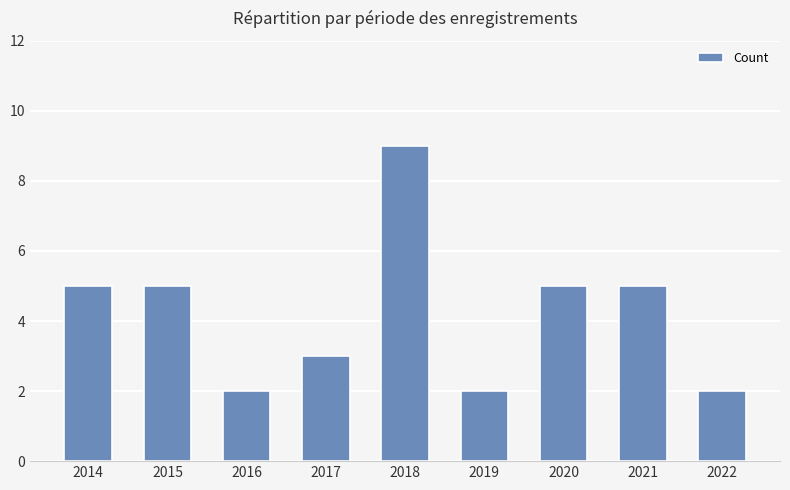

Between 2019 and 2021, which is larger?

2021